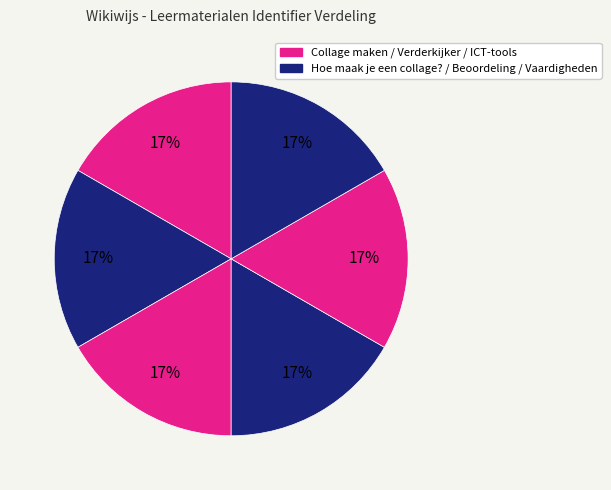

Count the number of slices in the pie.

6